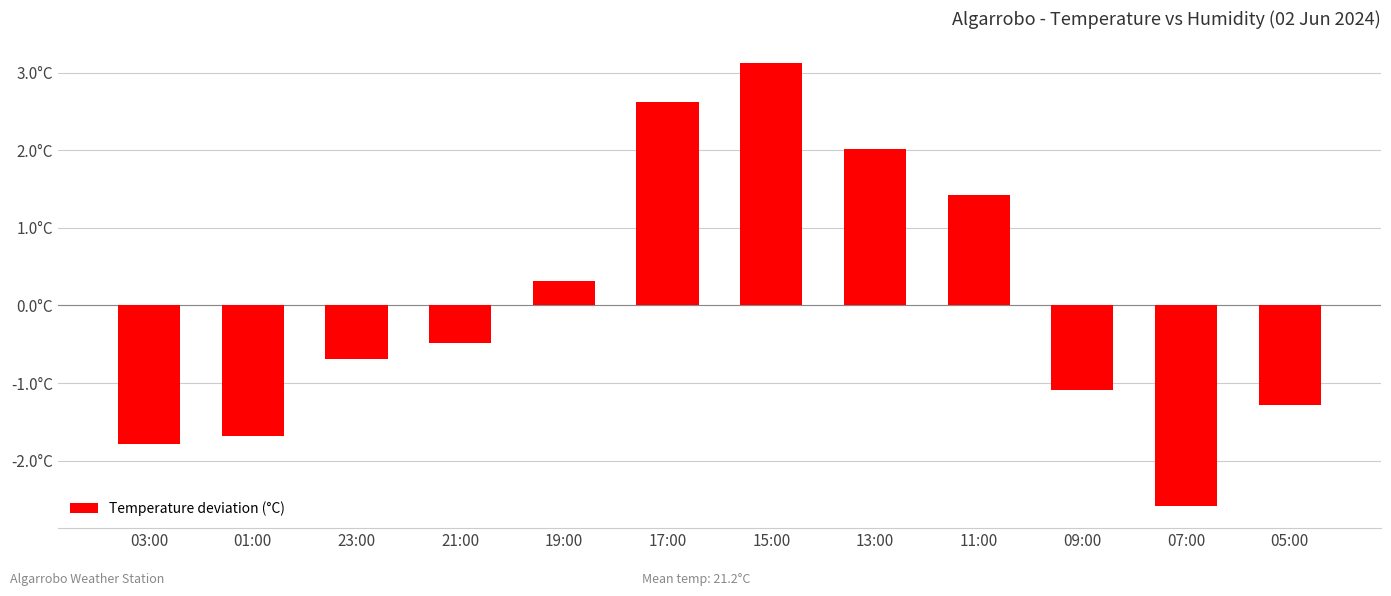

What is the label of the 12th bar from the left?

05:00